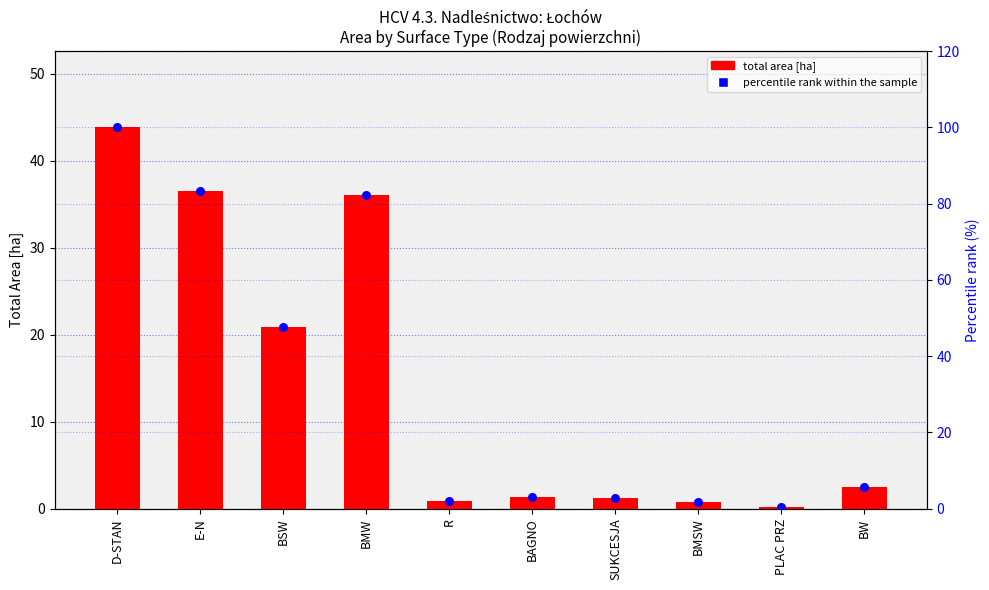

Which series has the largest total across all categories?

percentile rank within the sample